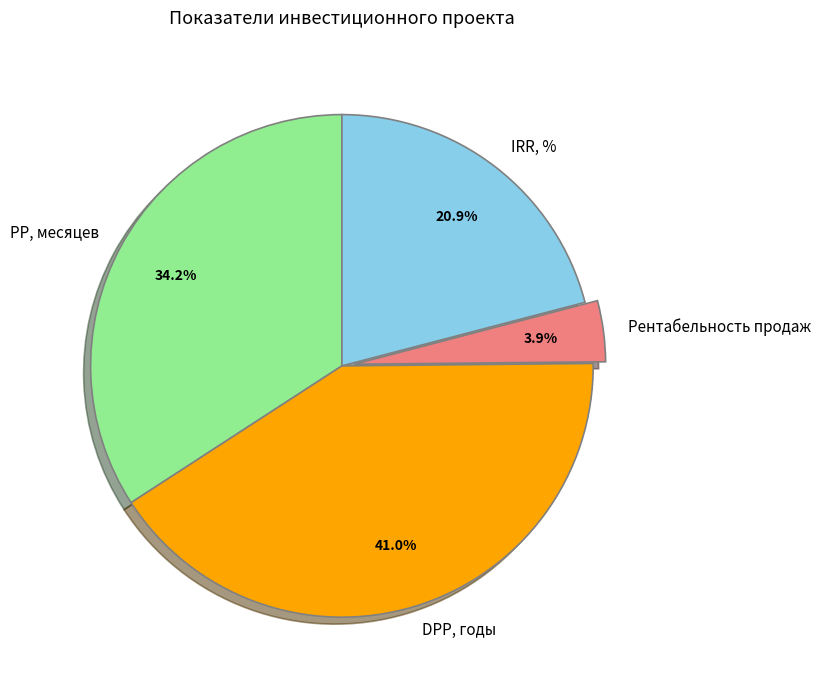

Count the number of slices in the pie.

4